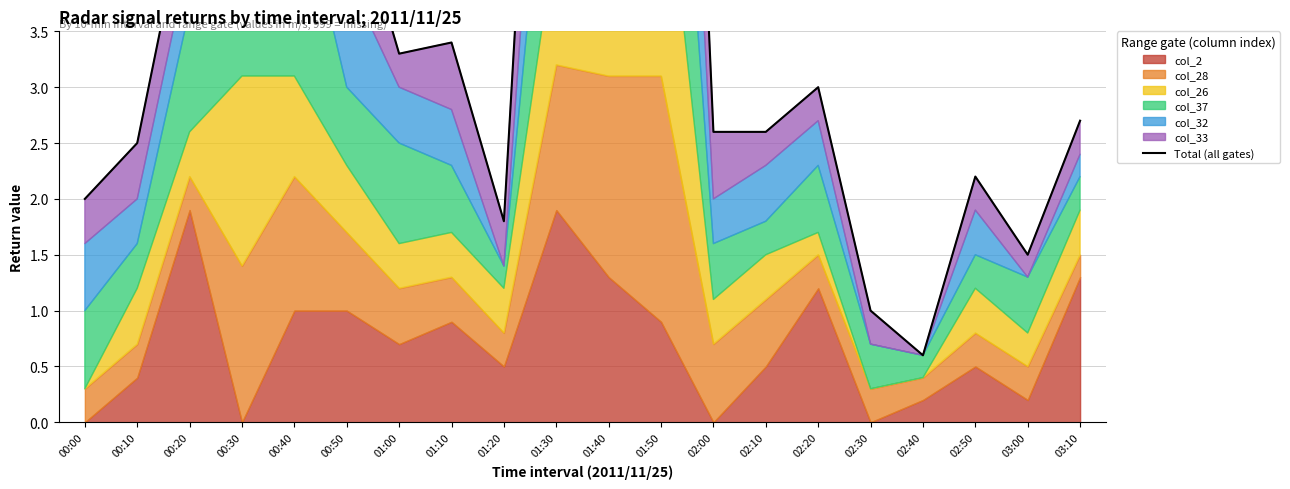

What is the sum of all values?

89.4